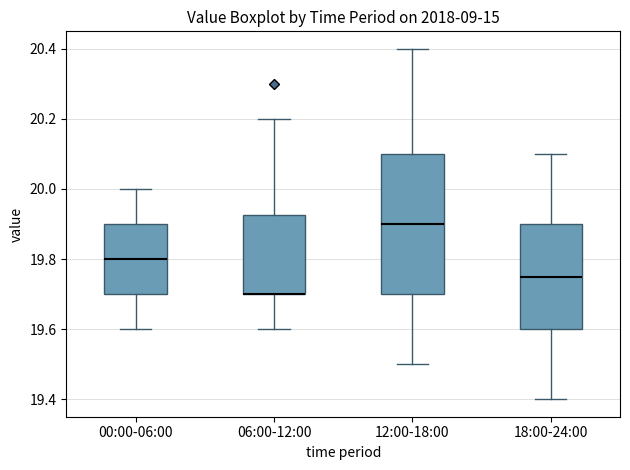

Reading left to right, transcribe this box plot: for each box, give where its median line is, the range the box spans, and where its two whiskers end, as read against the y-axis. The values are not printed on the chart, so give them approximately, as read against the axis.

00:00-06:00: median 19.80, box 19.70 to 19.90, whiskers 19.60 to 20.00
06:00-12:00: median 19.70 (drawn on the box's lower edge), box 19.70 to 19.92, whiskers 19.60 to 20.20
12:00-18:00: median 19.90, box 19.70 to 20.10, whiskers 19.50 to 20.40
18:00-24:00: median 19.76, box 19.60 to 19.90, whiskers 19.40 to 20.10